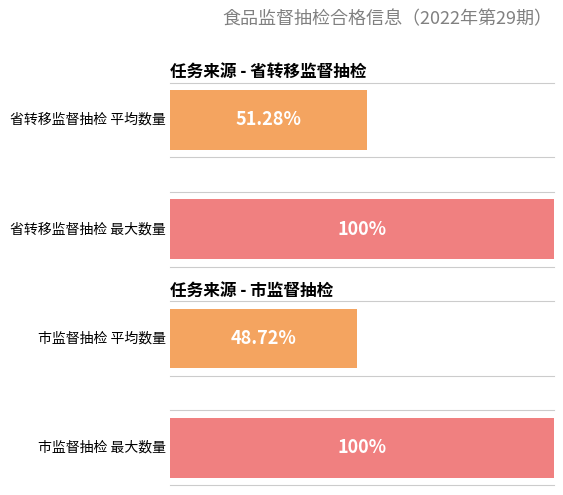

At how many categories does at least one series exceed 21?

2